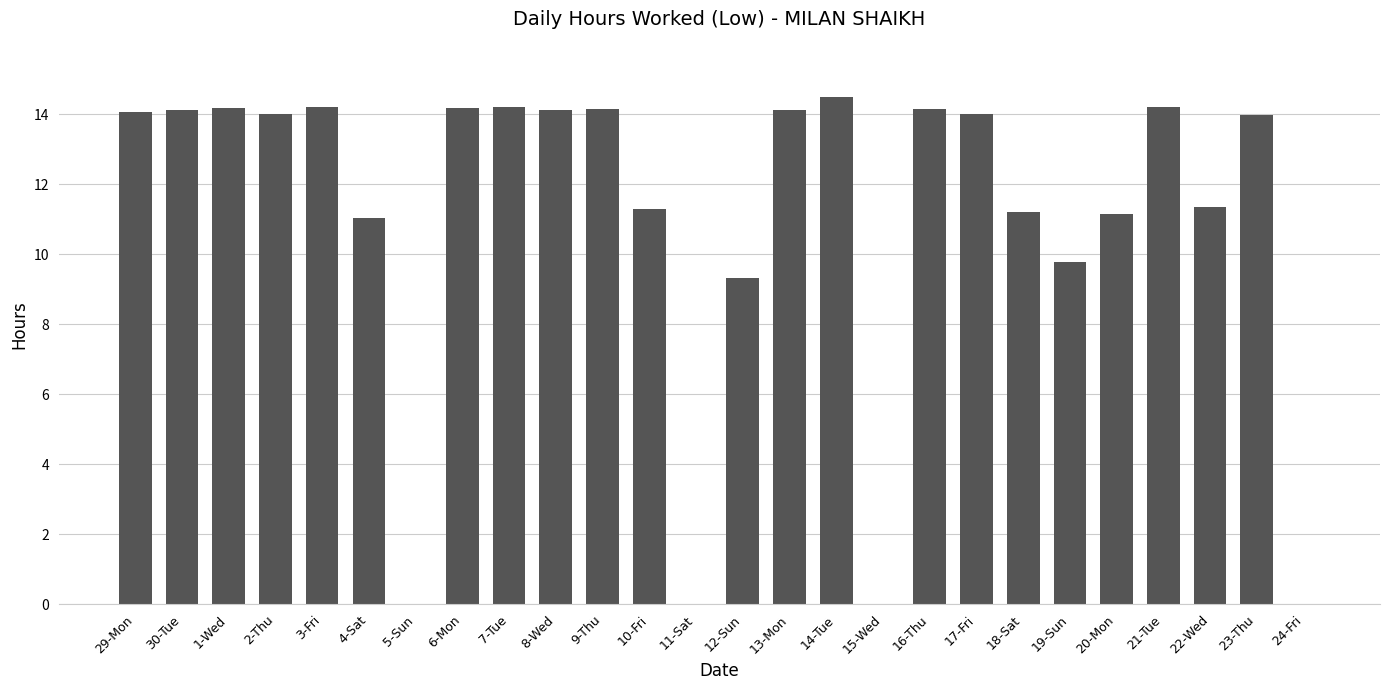

What is the sum of all values?

287.4